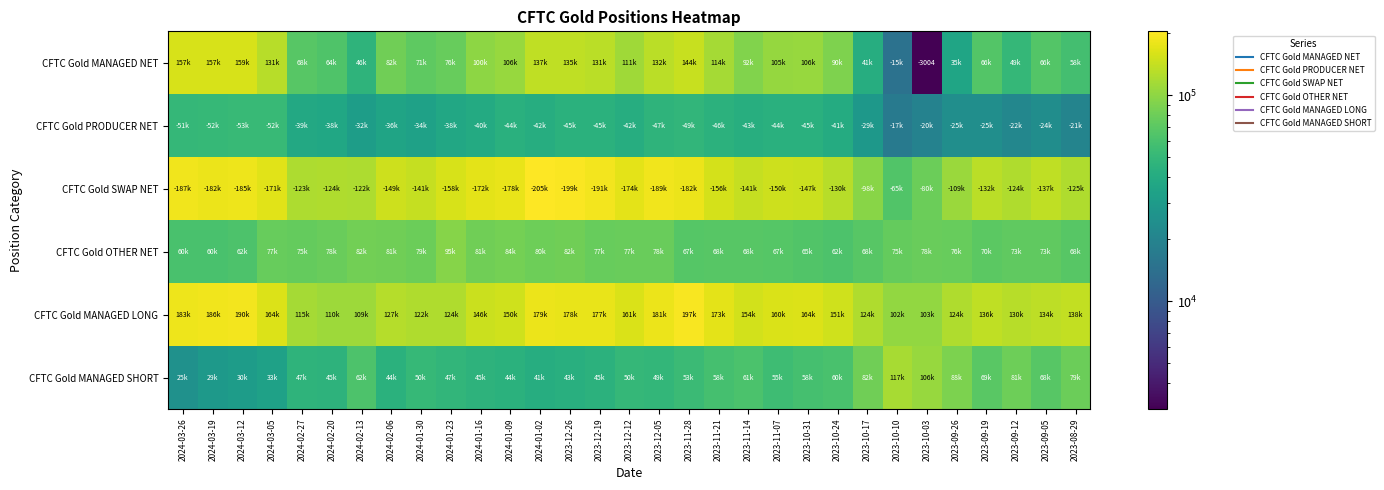

At which label does CFTC Gold MANAGED LONG reach its minimum?

2023-10-10